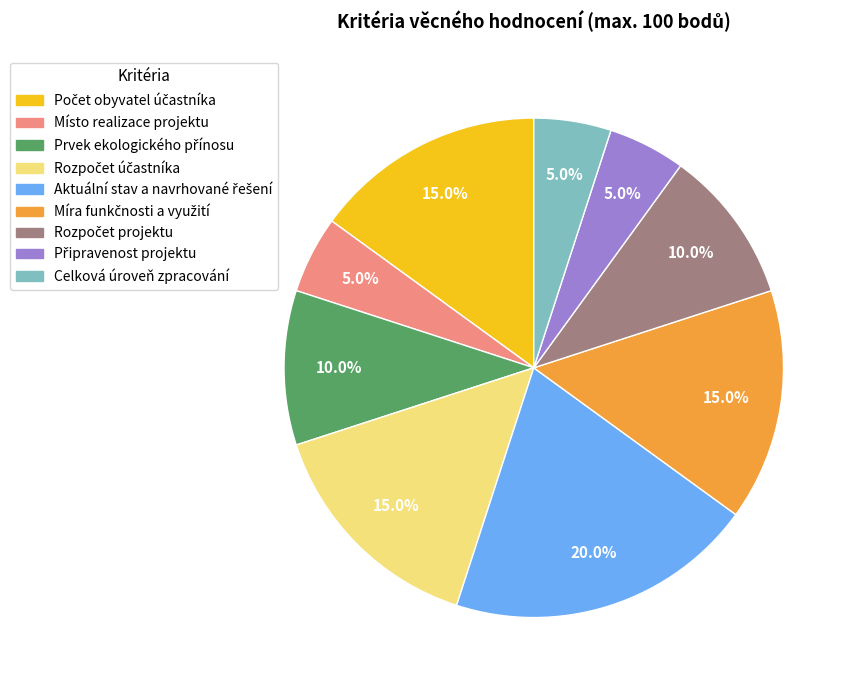

What is the ratio of the value at Celková úroveň zpracování to the value at Místo realizace projektu?

1.0